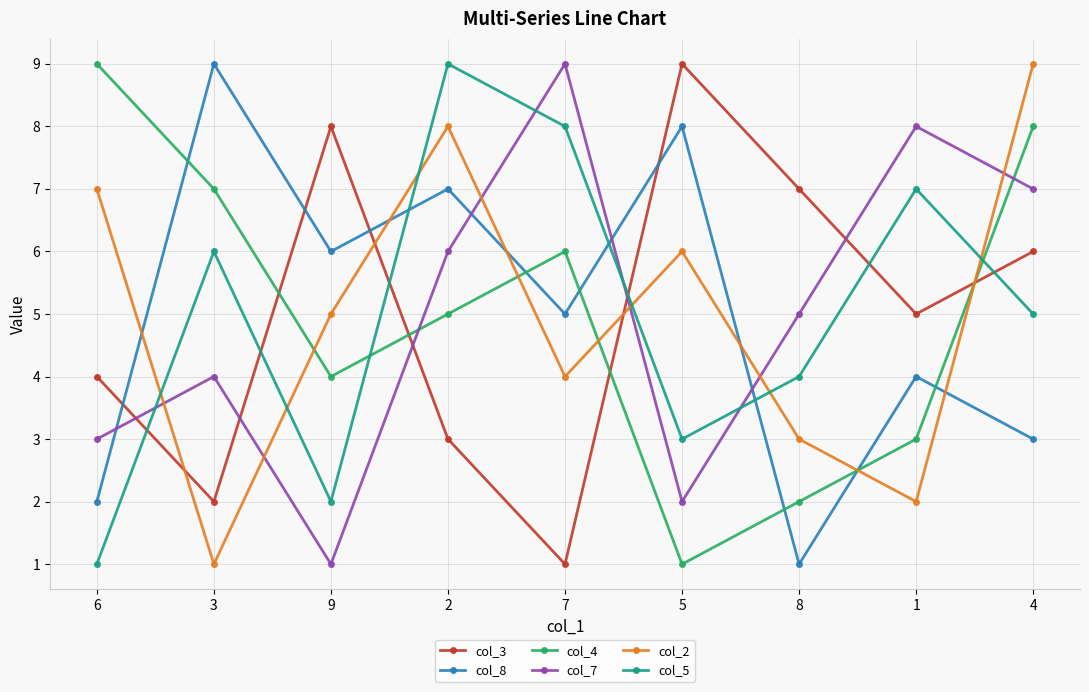

Is the value of col_5 at 7 greater than the value of col_4 at 3?

Yes